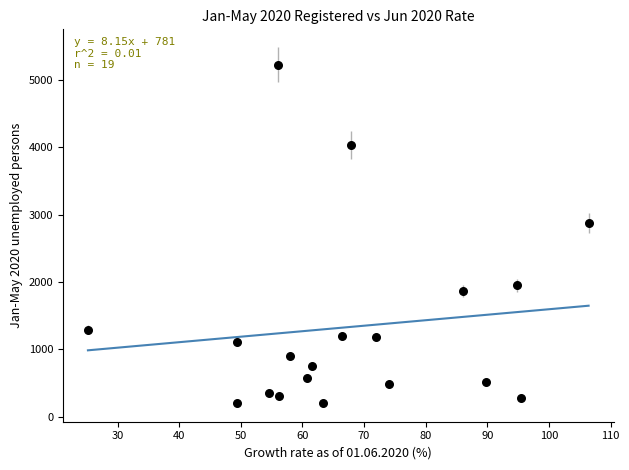

What Y value in the scatter plot is closest to 2713?

2877